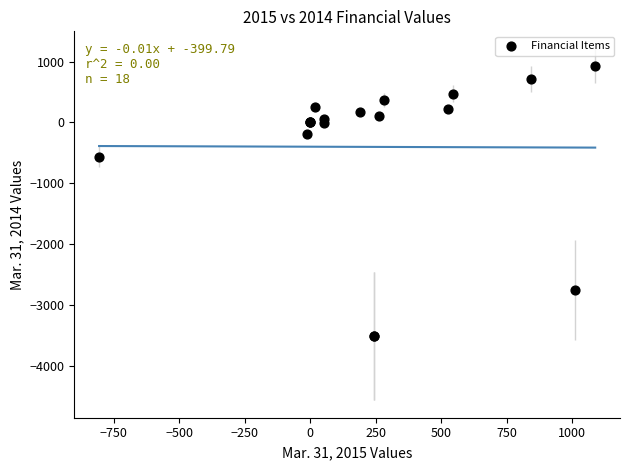

What Y value in the scatter plot is closest to -1291?

-562.0